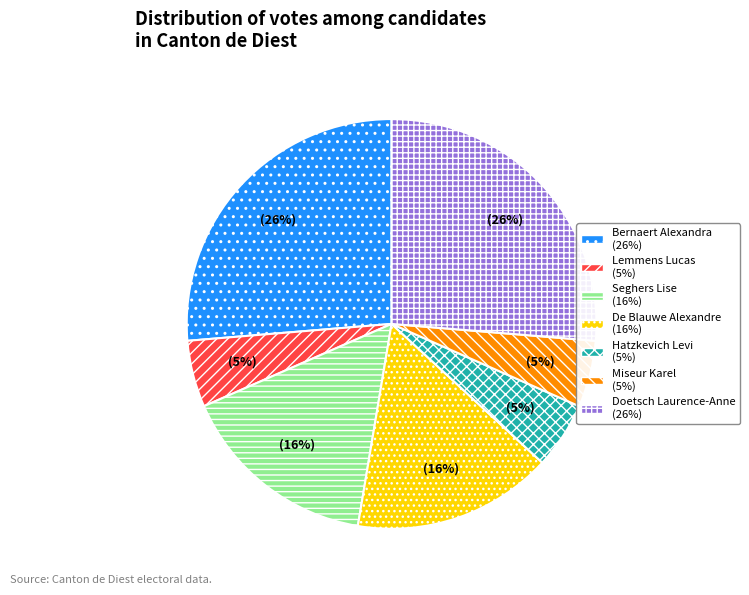

To the nearest percent, what is the average slice percentage?

14%